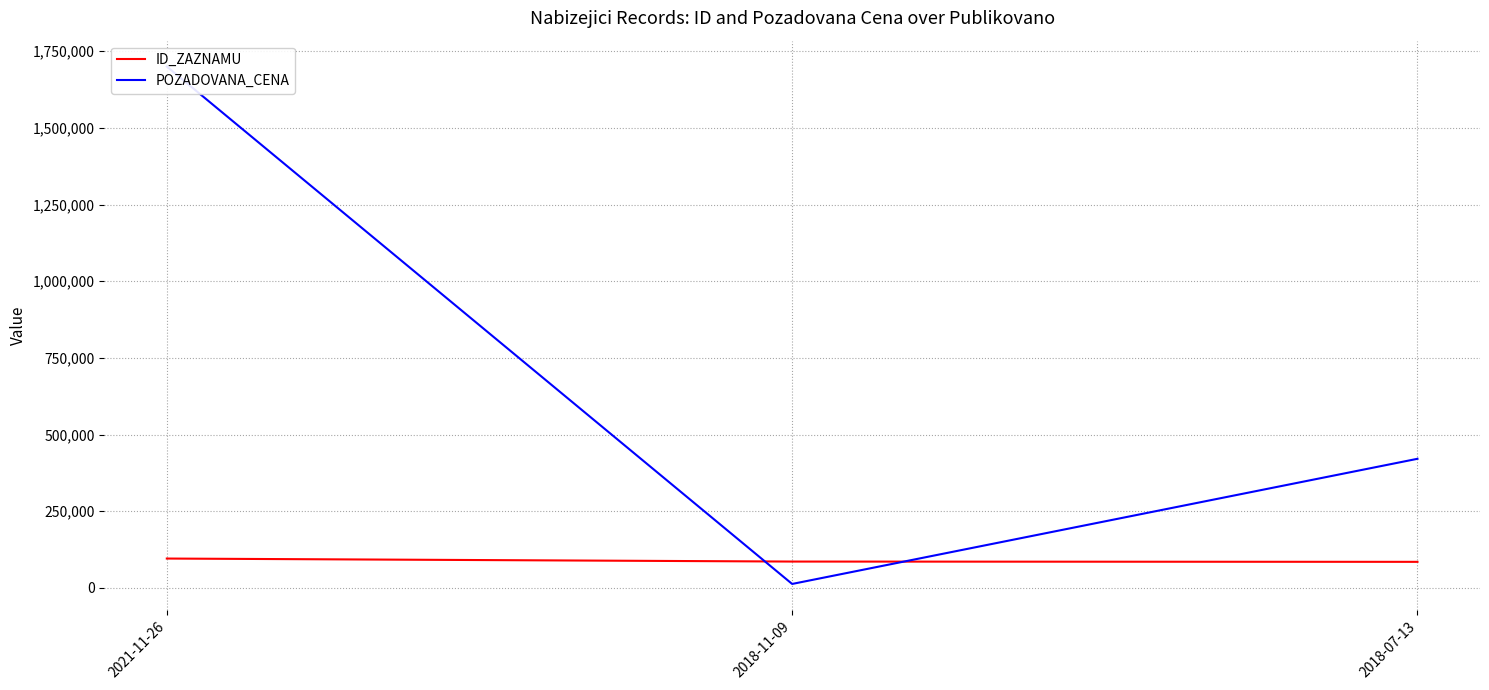

How many data points does each series have?

3